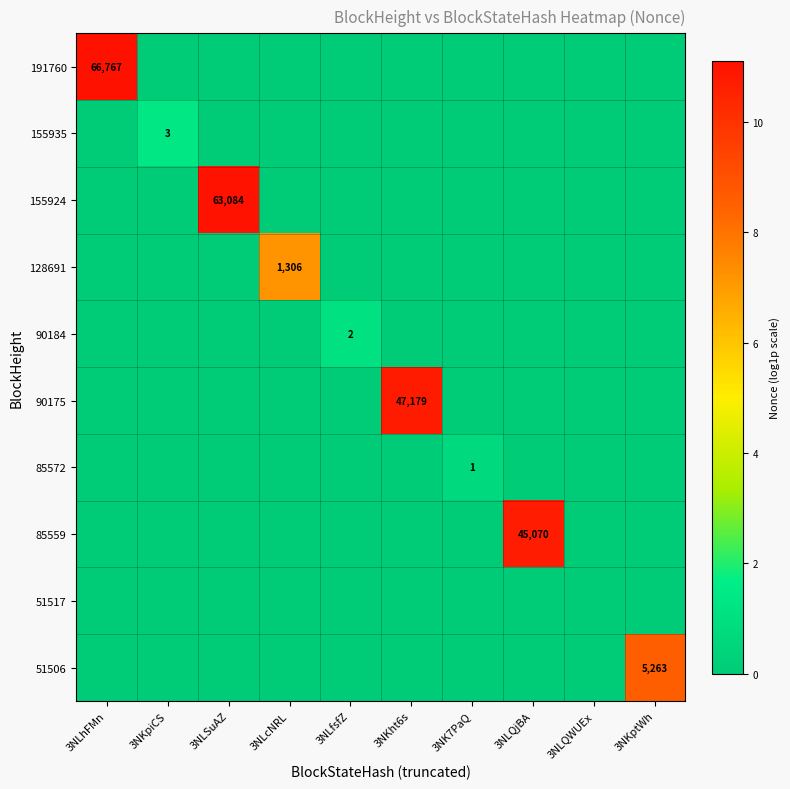

What is the spread (max minus min) of values at 3NKpiCS?

1.4